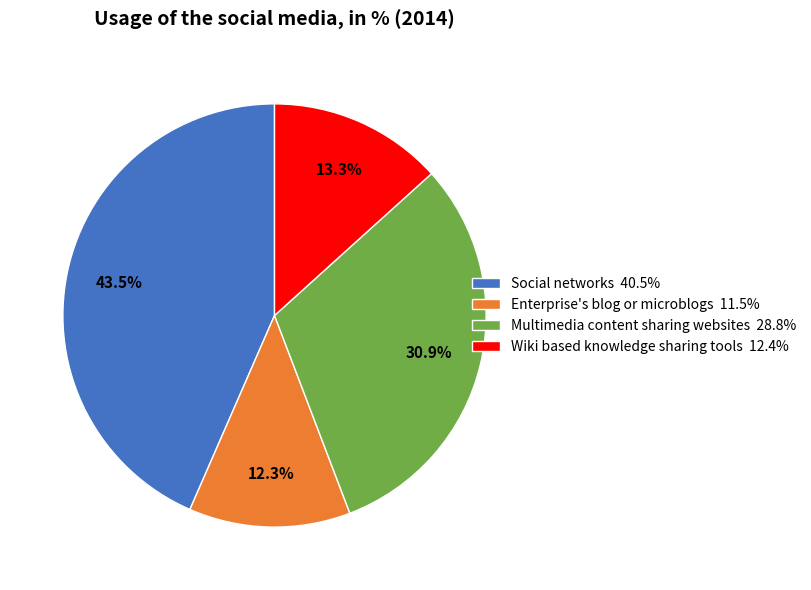

Does Multimedia content sharing websites 28.8% represent more than half of the total?

No